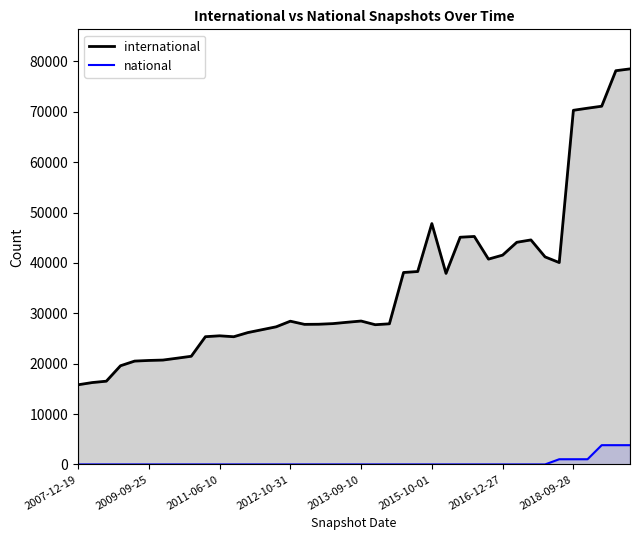

In international, how many points are lower than both neighbors (excluding endpoints)?

6